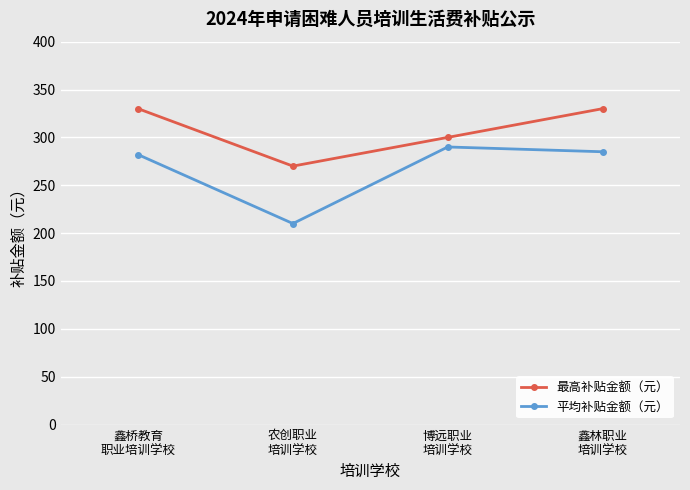

At which label does 最高补贴金额（元） reach its minimum?

农创职业
培训学校